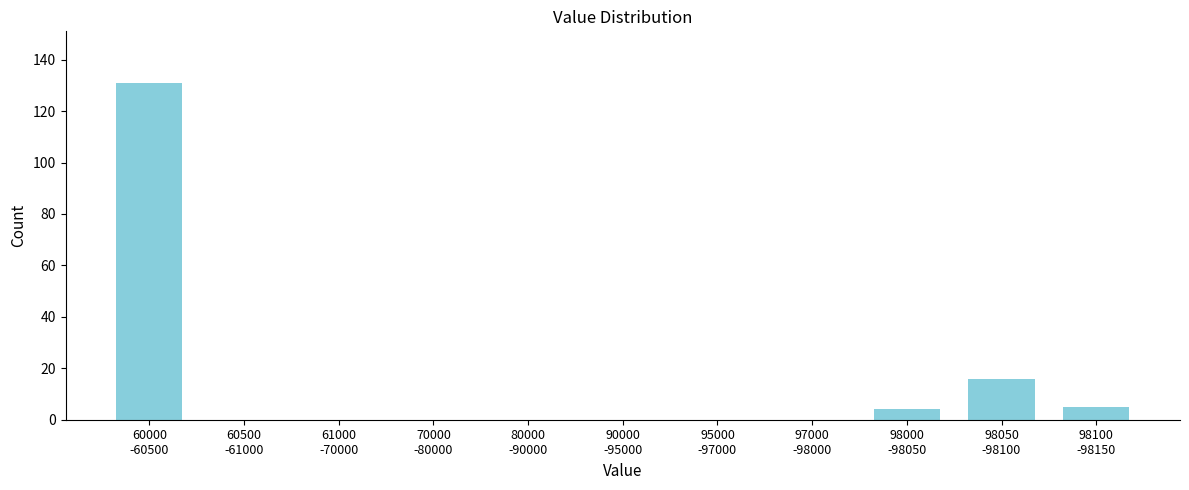

What is the maximum value shown in the chart?

131